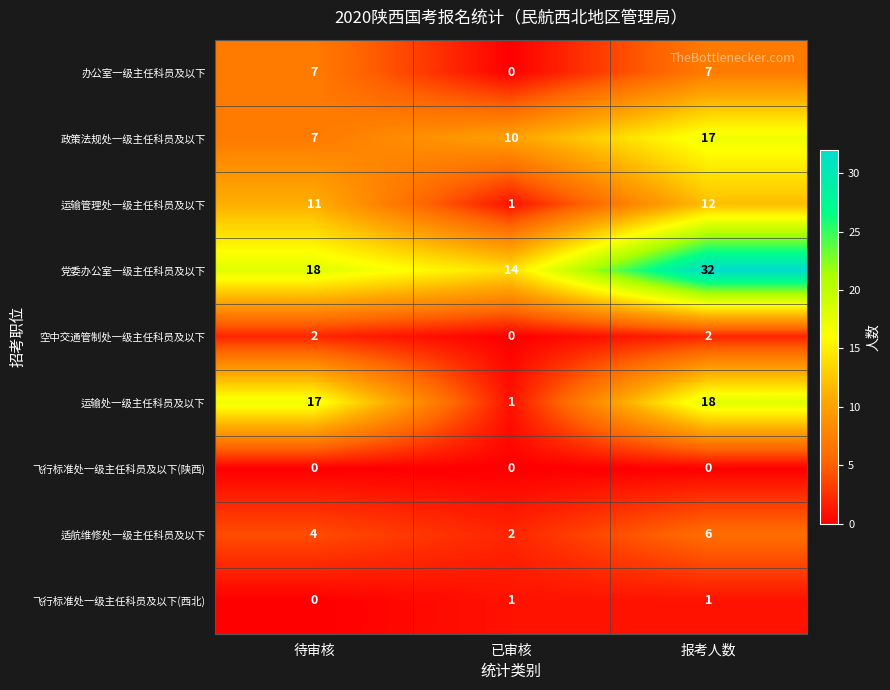

At which category is the sum across all series the highest?

报考人数